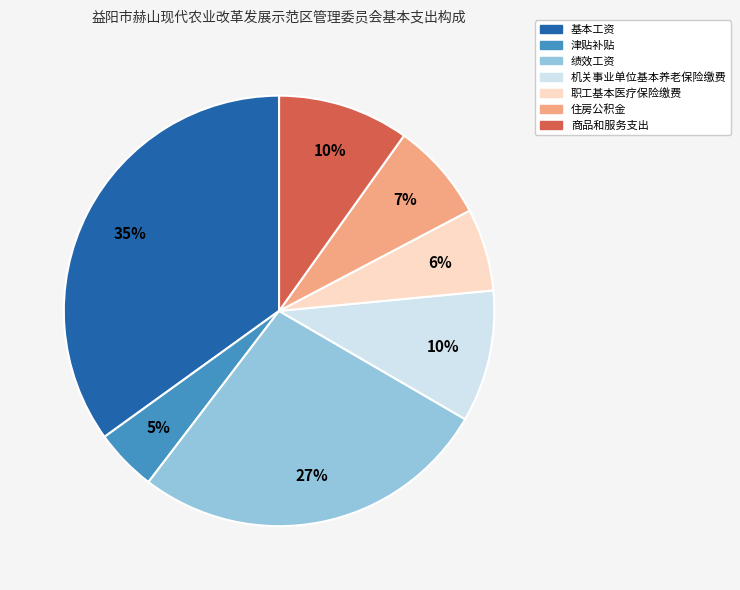

Is it true that 住房公积金 is 7% of the pie?

True